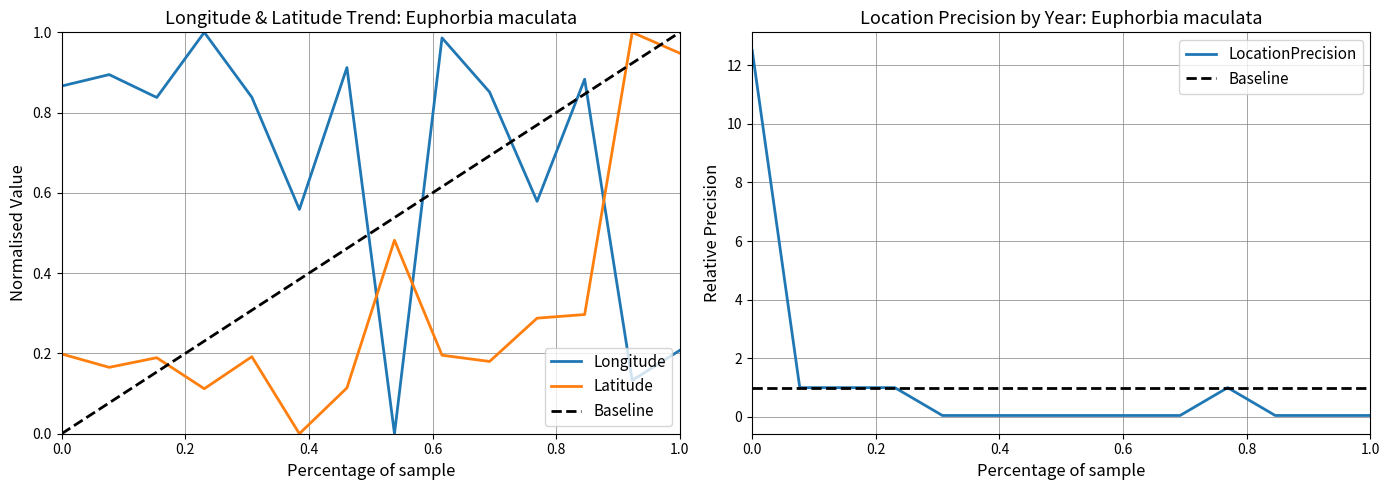

After their last crossing, which series has the higher values: Latitude or Longitude?

Latitude